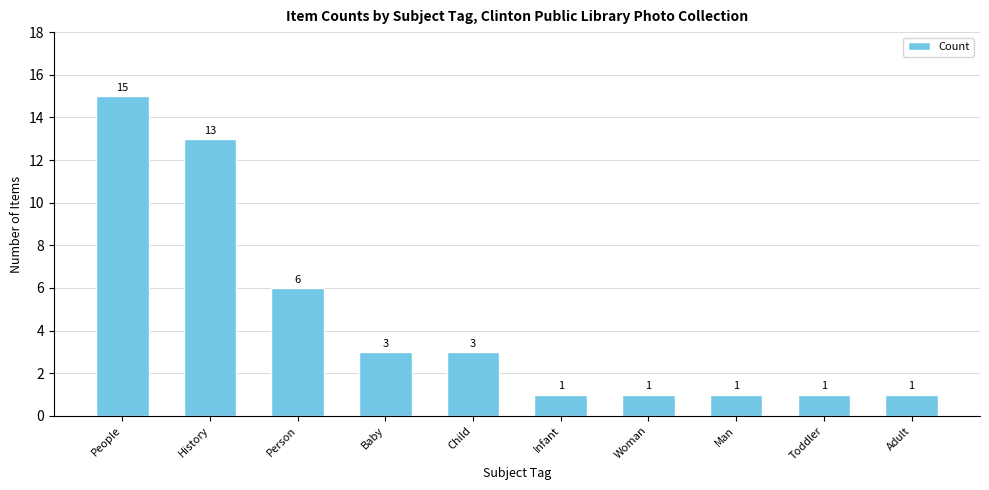

Count the number of data series in this chart.

1